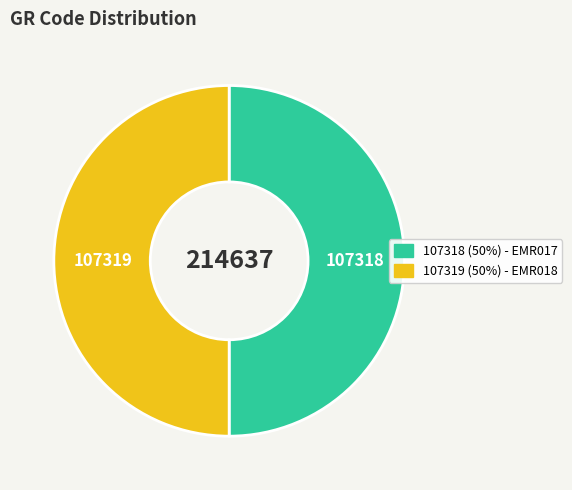

What is the largest slice in the pie chart?

EMR018